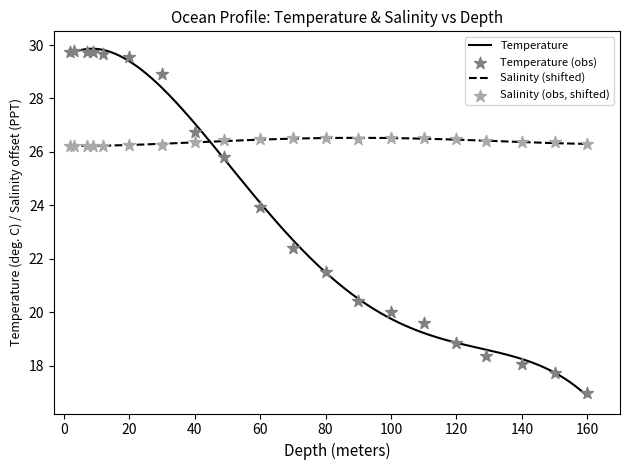

Which series has the widest spread of Y values?

Temperature